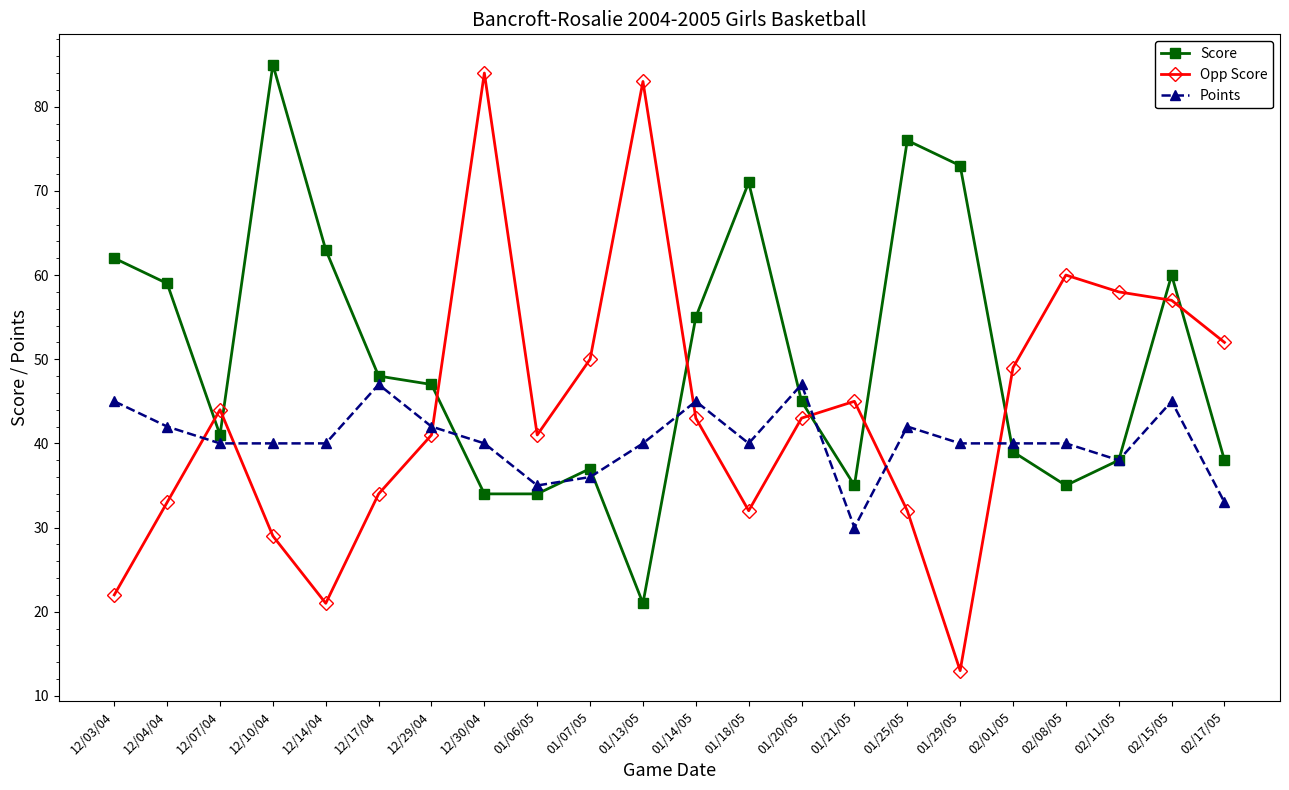

Which category has the highest value in the Score series?

12/10/04